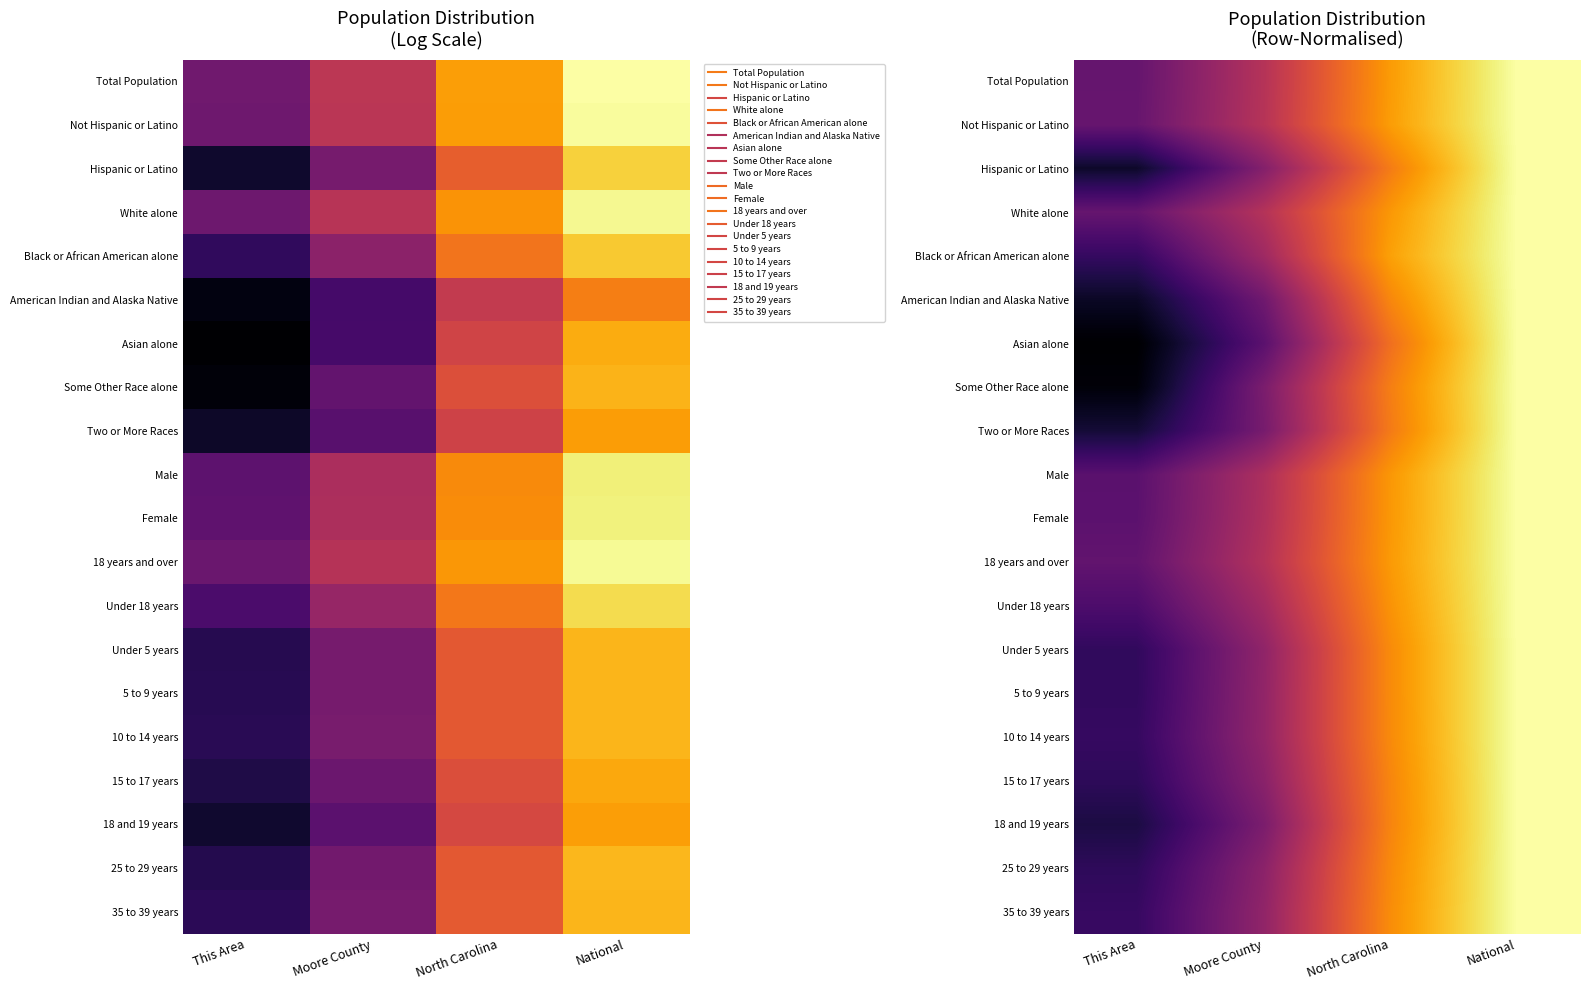

Is it true that Female equals 0.2 at This Area?

False